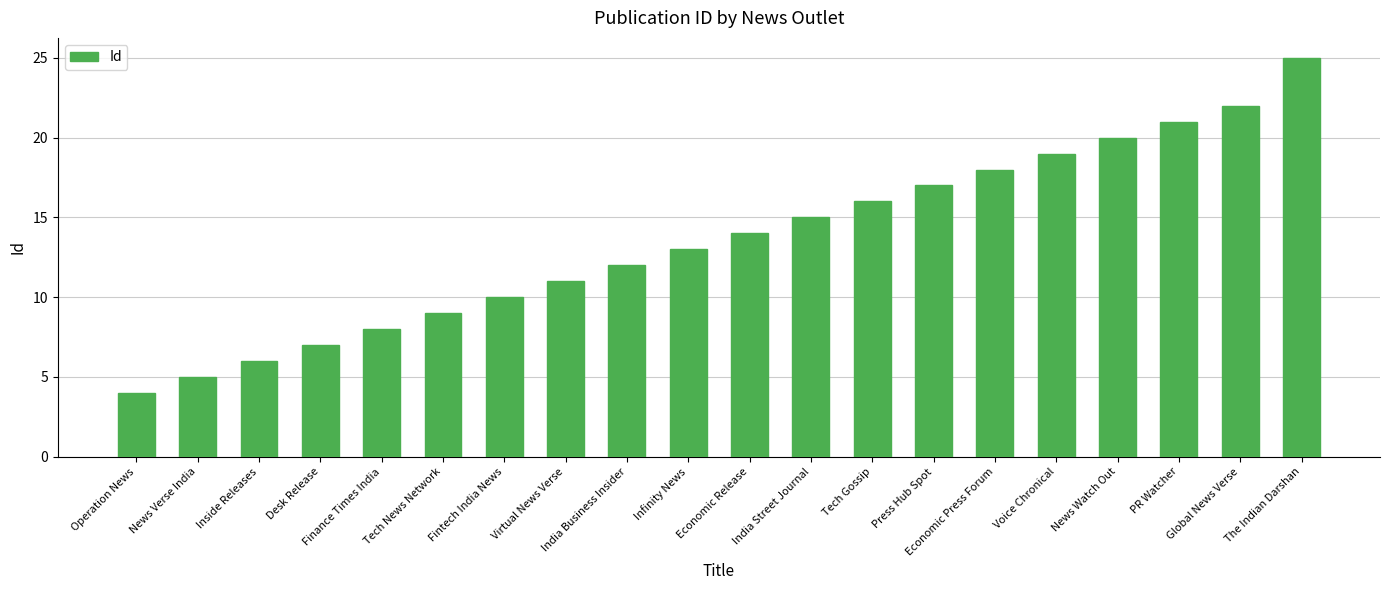

What is the sum of the values at Fintech India News and Operation News?

14